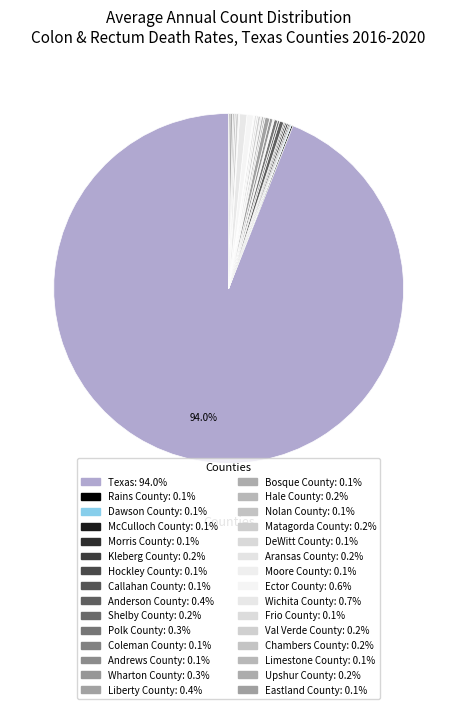

How many slices are in this pie chart?

30